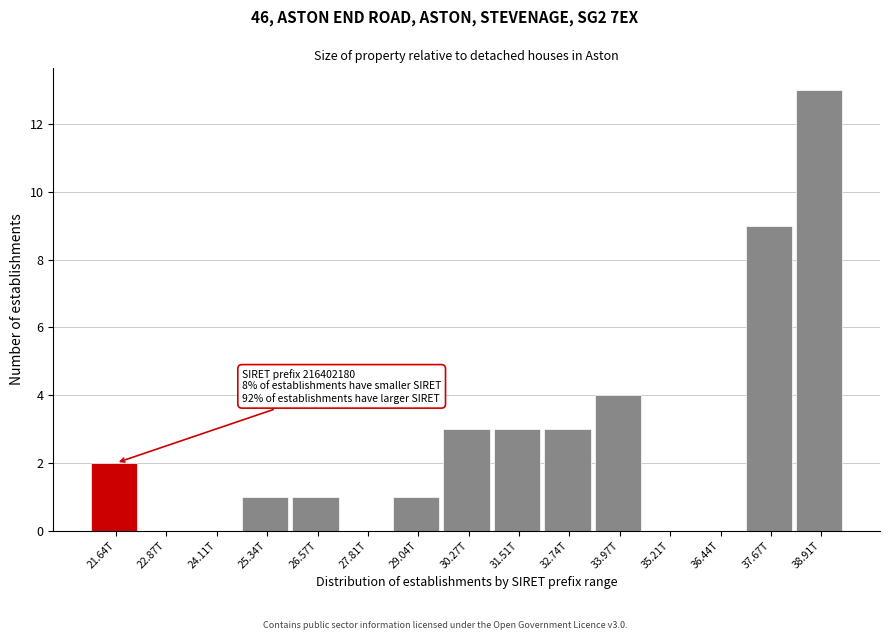

Reading left to right, list all the values displayed in this chart.

21.64T=2	22.87T=0	24.11T=0	25.34T=1	26.57T=1	27.81T=0	29.04T=1	30.27T=3	31.51T=3	32.74T=3	33.97T=4	35.21T=0	36.44T=0	37.67T=9	38.91T=13